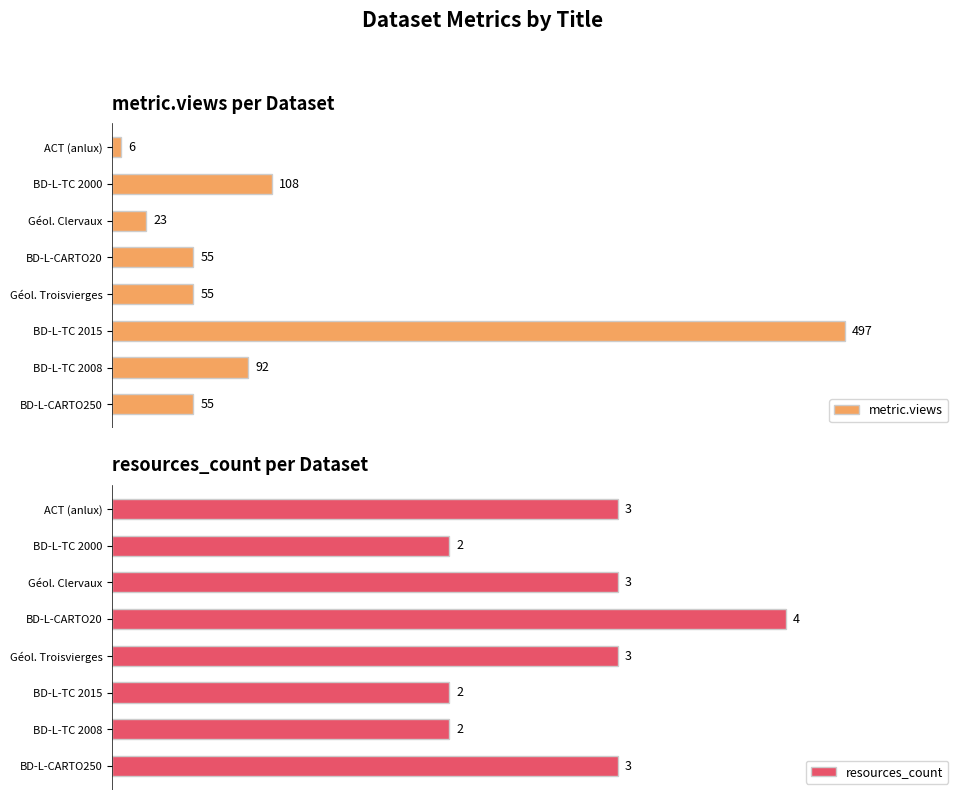

Which series has the largest total across all categories?

metric.views